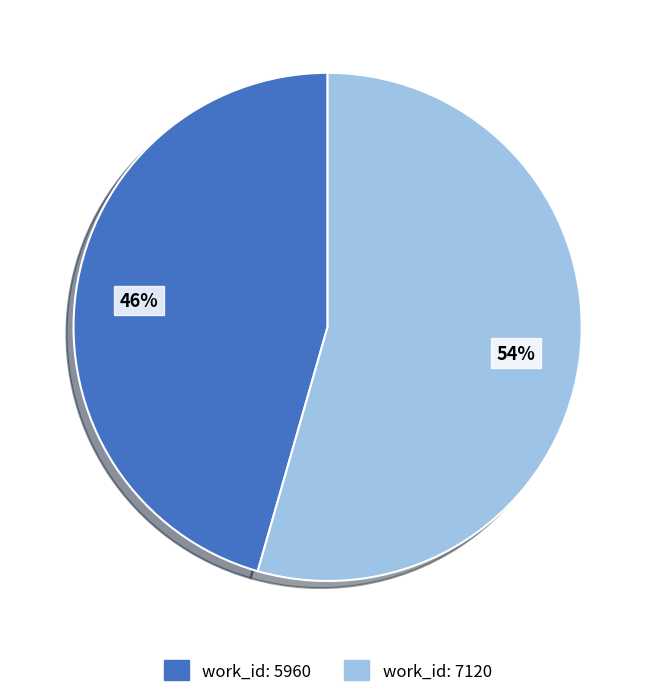

What is the majority slice?

work_id: 7120